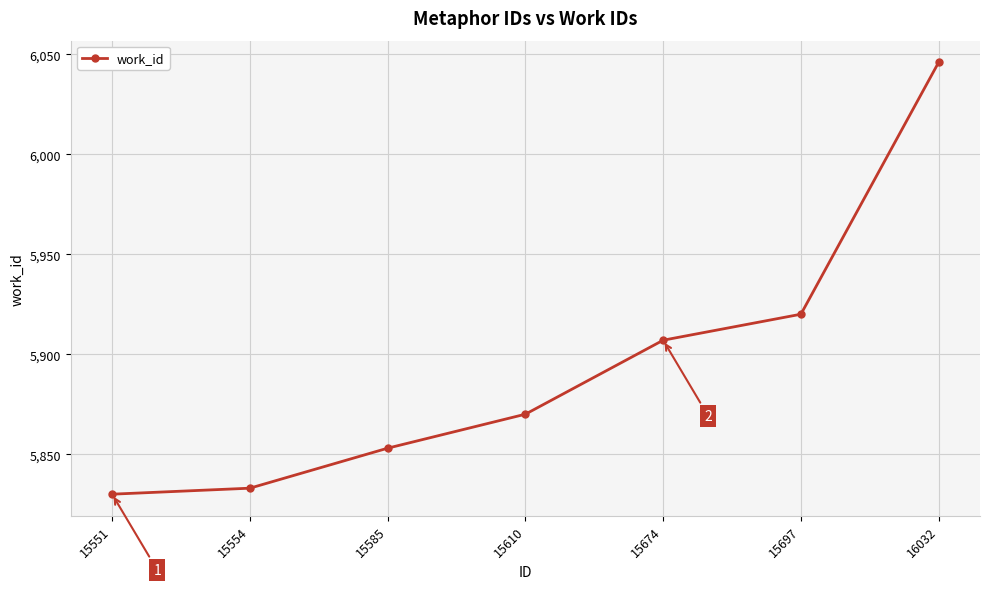

Count the number of categories in the chart.

7